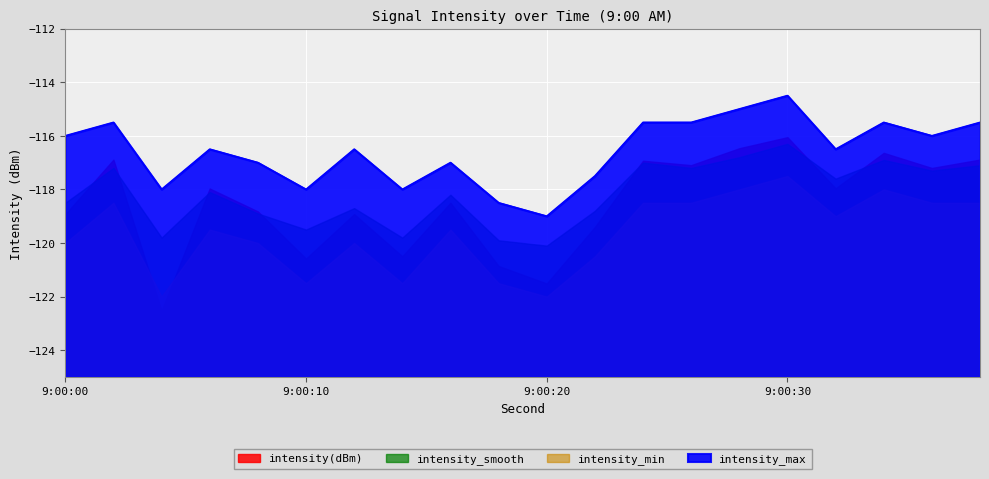

At how many categories does at least one series exceed -119?

19